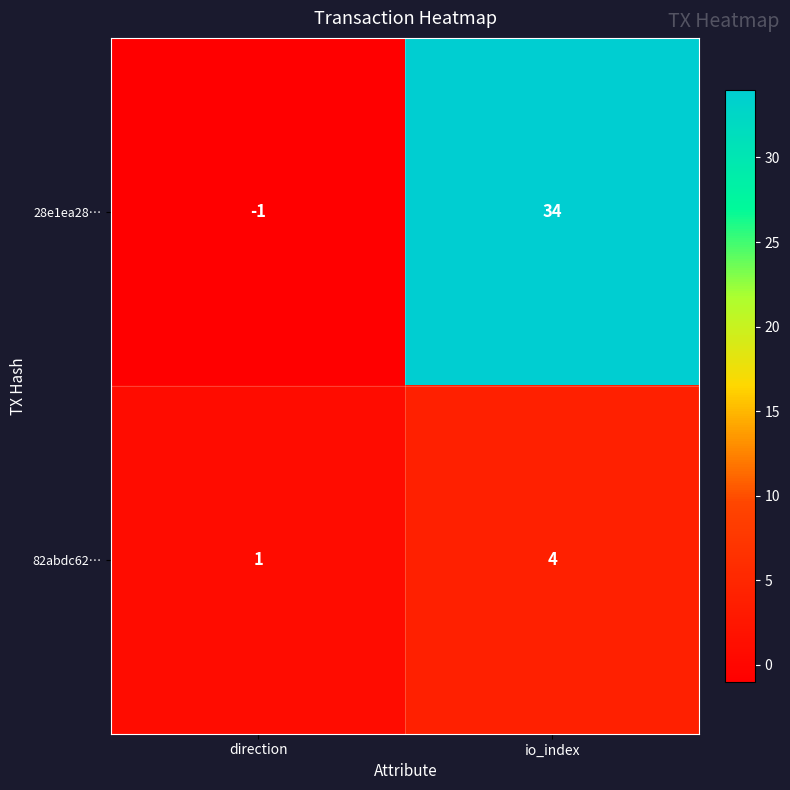

True or false: 28e1ea28… has a value of 34 at io_index.

True